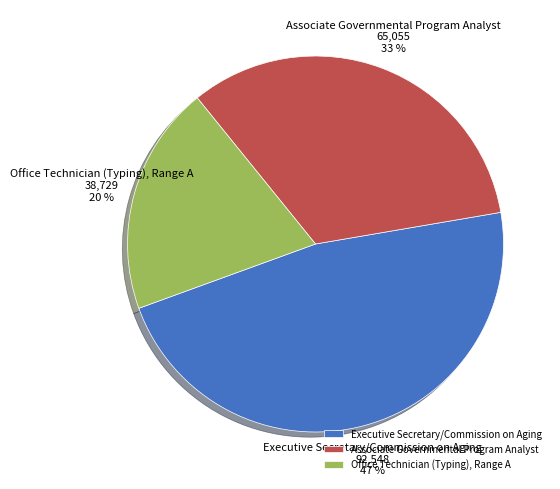

Do Executive Secretary/Commission on Aging and Office Technician (Typing), Range A together represent more than half of the pie?

Yes